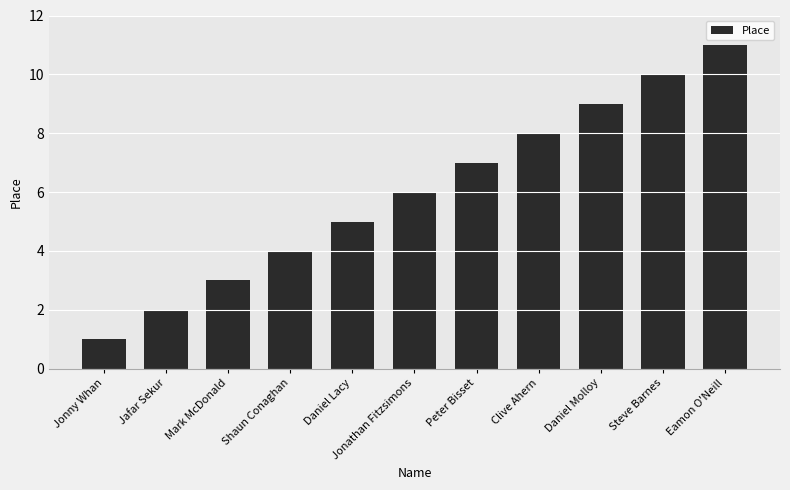

List the labels in order of value, smallest first.

Jonny Whan, Jafar Sekur, Mark McDonald, Shaun Conaghan, Daniel Lacy, Jonathan Fitzsimons, Peter Bisset, Clive Ahern, Daniel Molloy, Steve Barnes, Eamon O'Neill